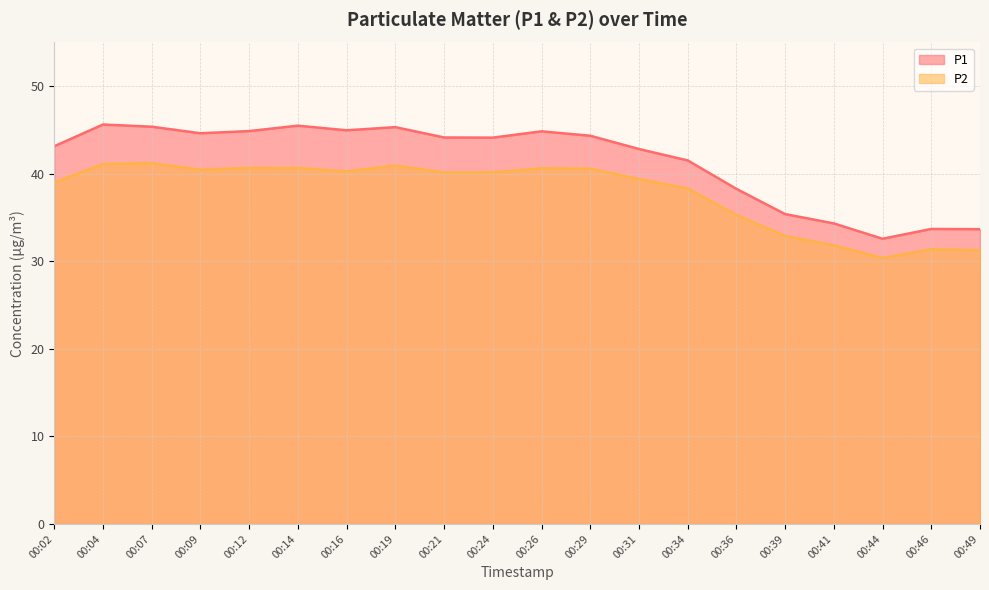

True or false: P1 has a value of 34.3 at 00:41.

True